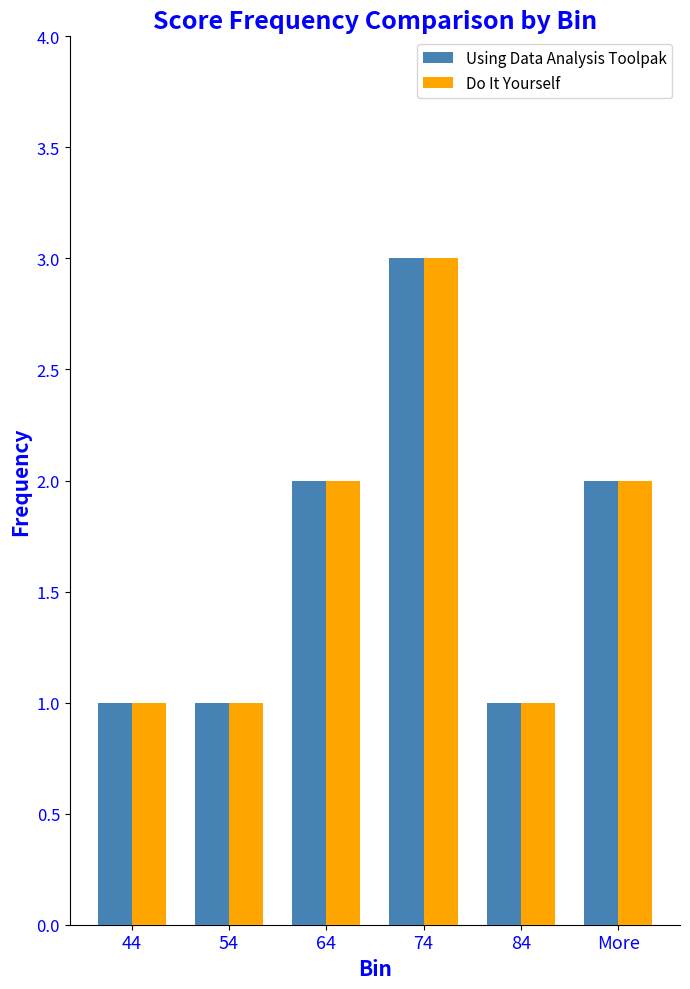

True or false: Do It Yourself has a value of 2 at 64.

True